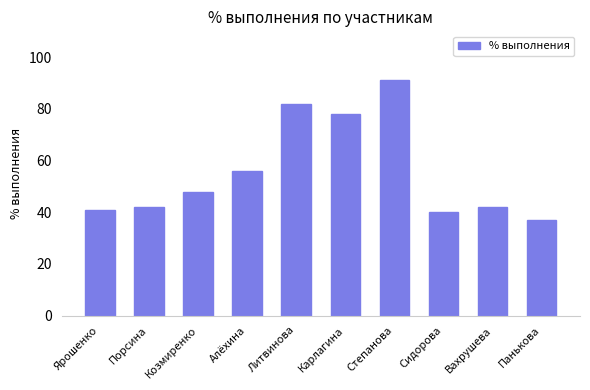

What is the average value?

56